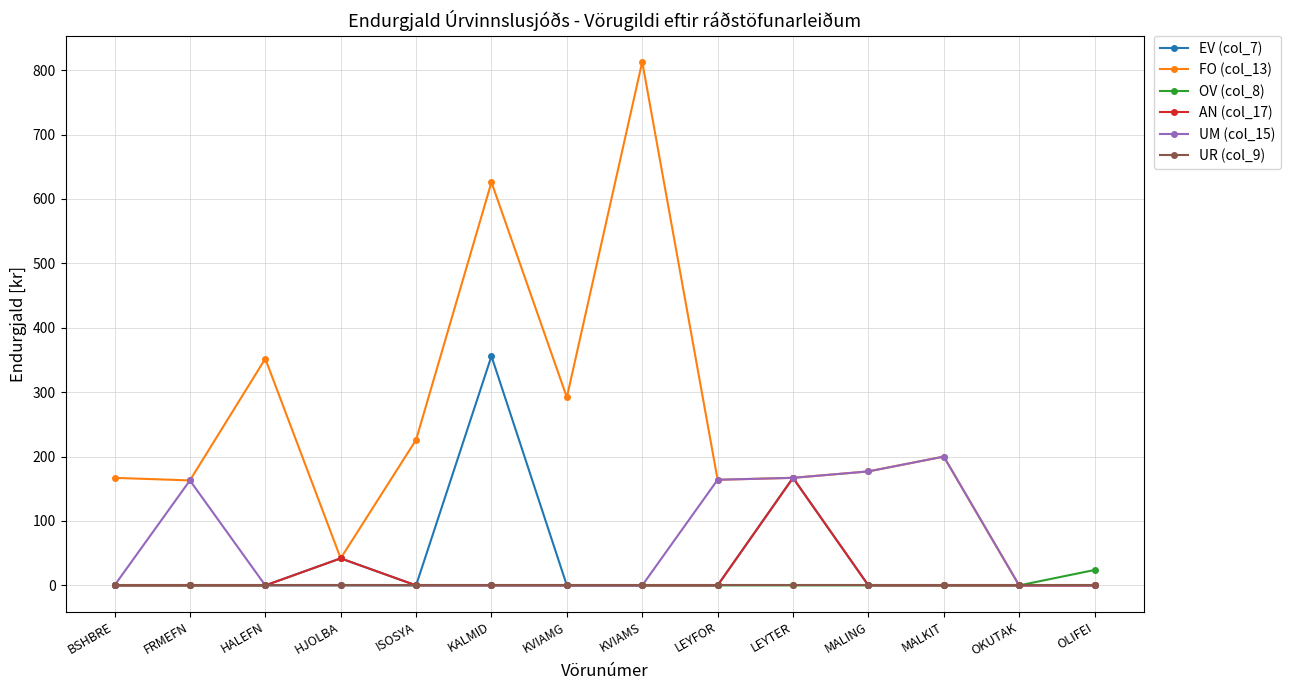

What is the sum of all EV (col_7) values?

565.0